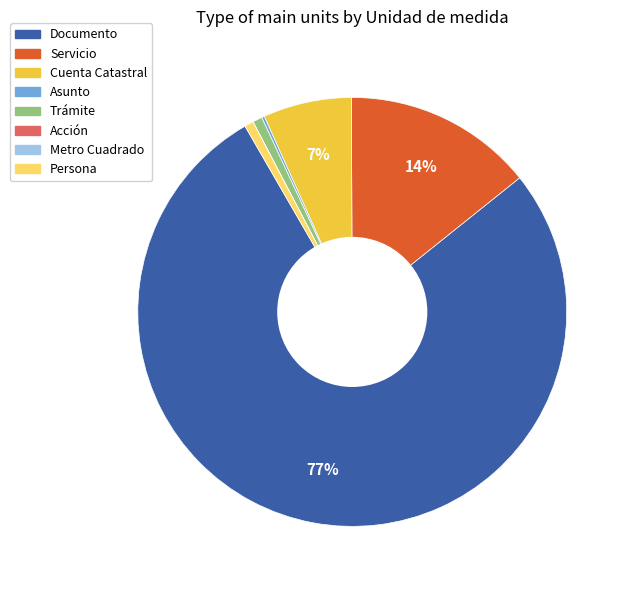

Which has a higher value, Cuenta Catastral or Trámite?

Cuenta Catastral